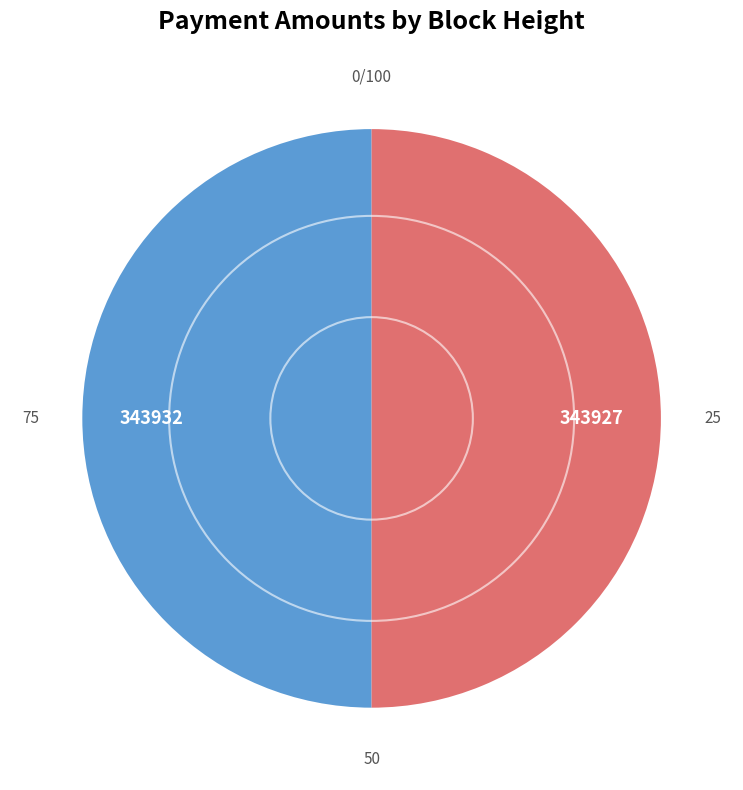

Combined, do 343932 and 343927 account for over 50%?

Yes